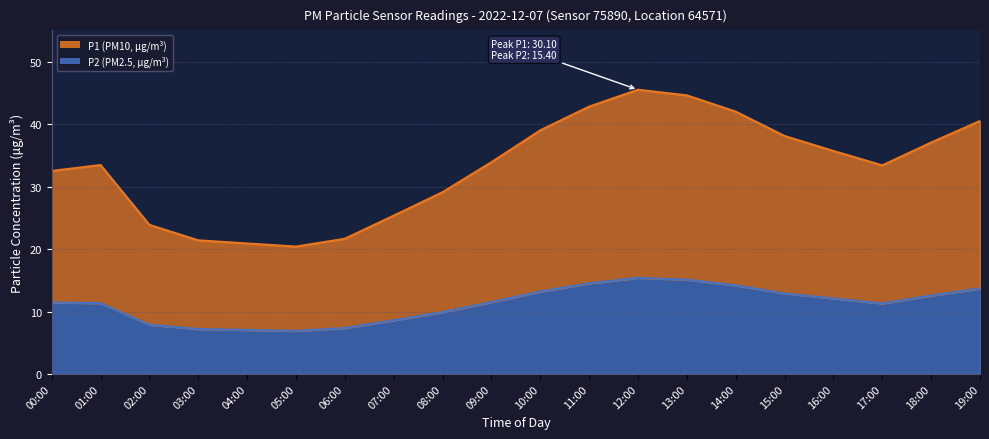

Rank the series by their average value, from highest to lowest.

P1, P2